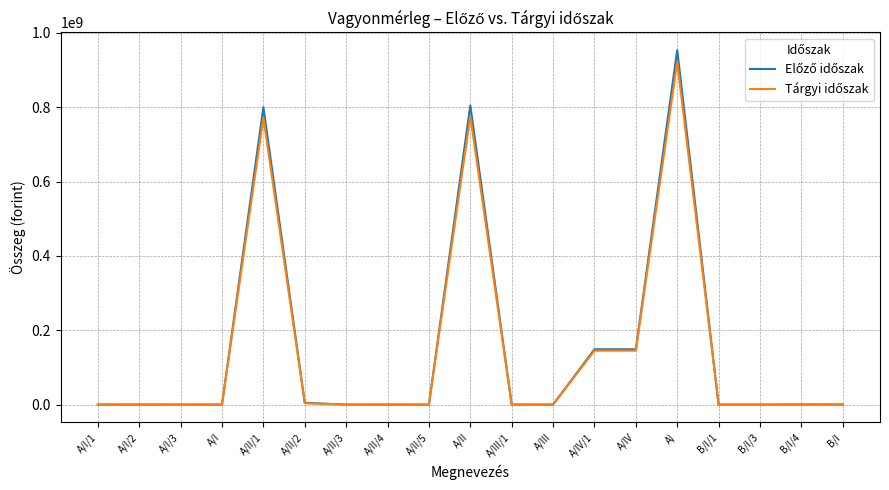

Which category has the highest value across all series?

A)